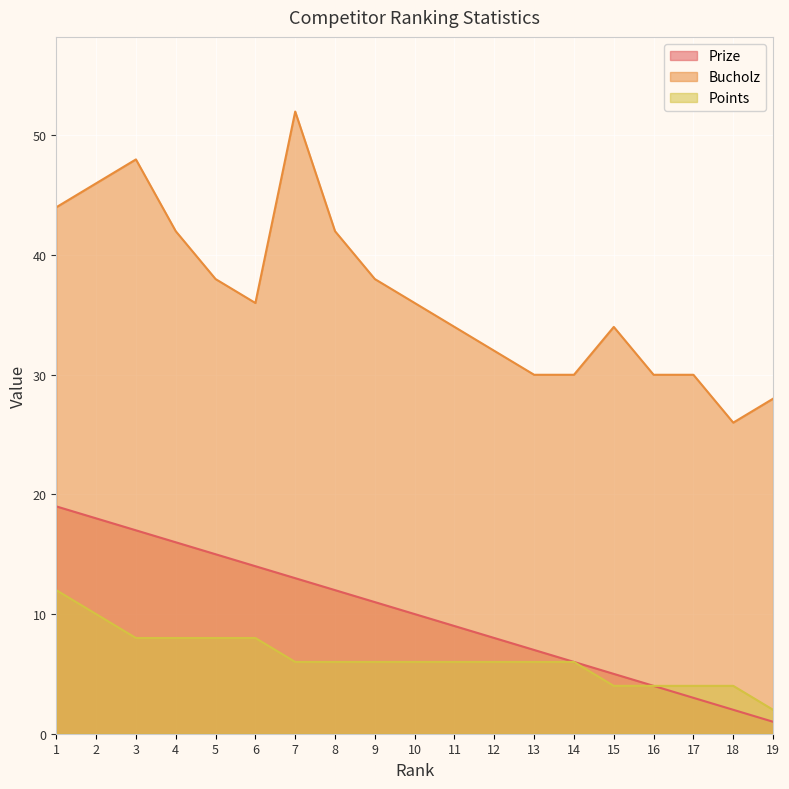

True or false: Prize and Points cross at least once.

False